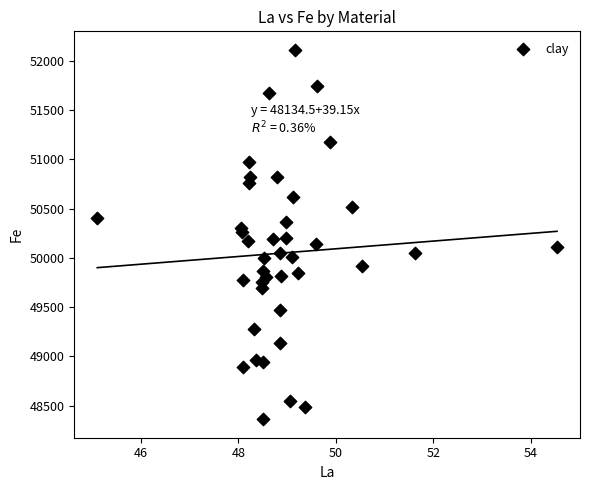

What is the range of Y values (max minus min)?

3751.5